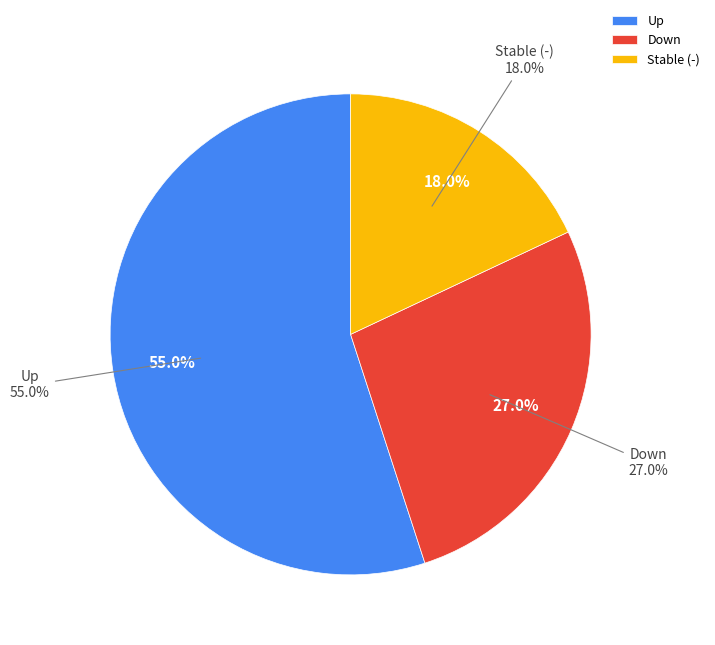

To the nearest percent, what is the difference between the largest and smallest slice percentages?

37%